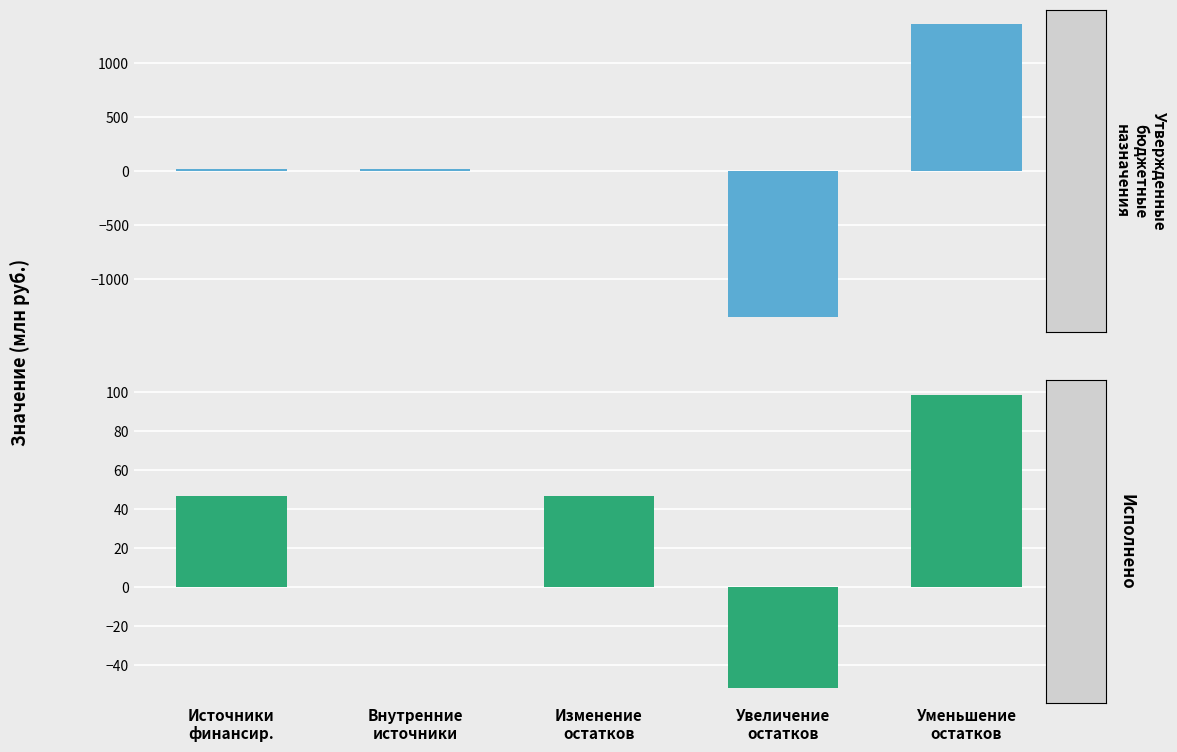

What are all the series names shown in the legend?

Утвержденные бюджетные назначения, Исполнено